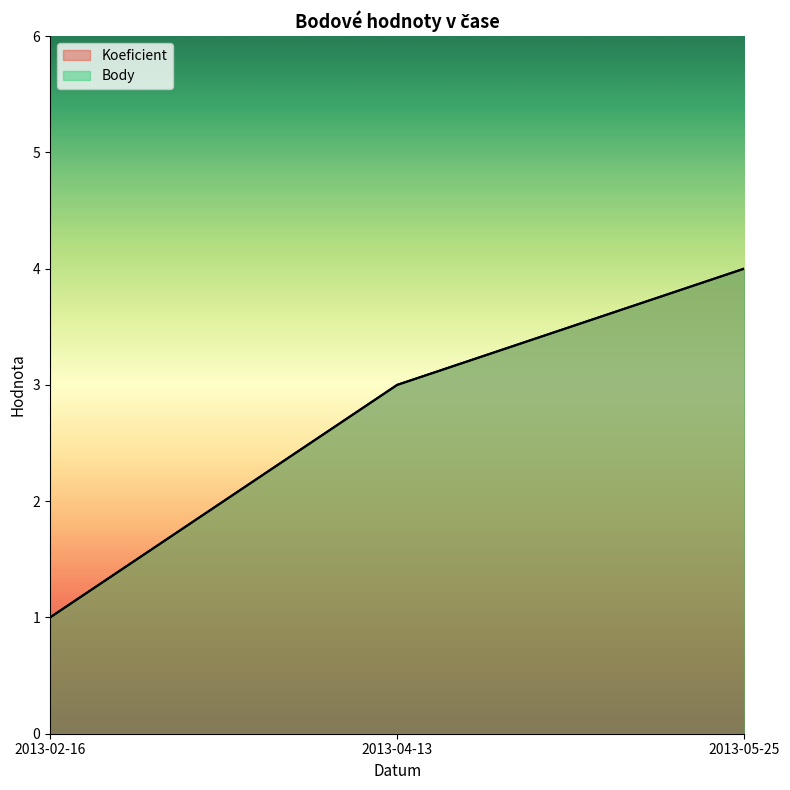

Is it true that Body equals 6 at 2013-05-25?

False